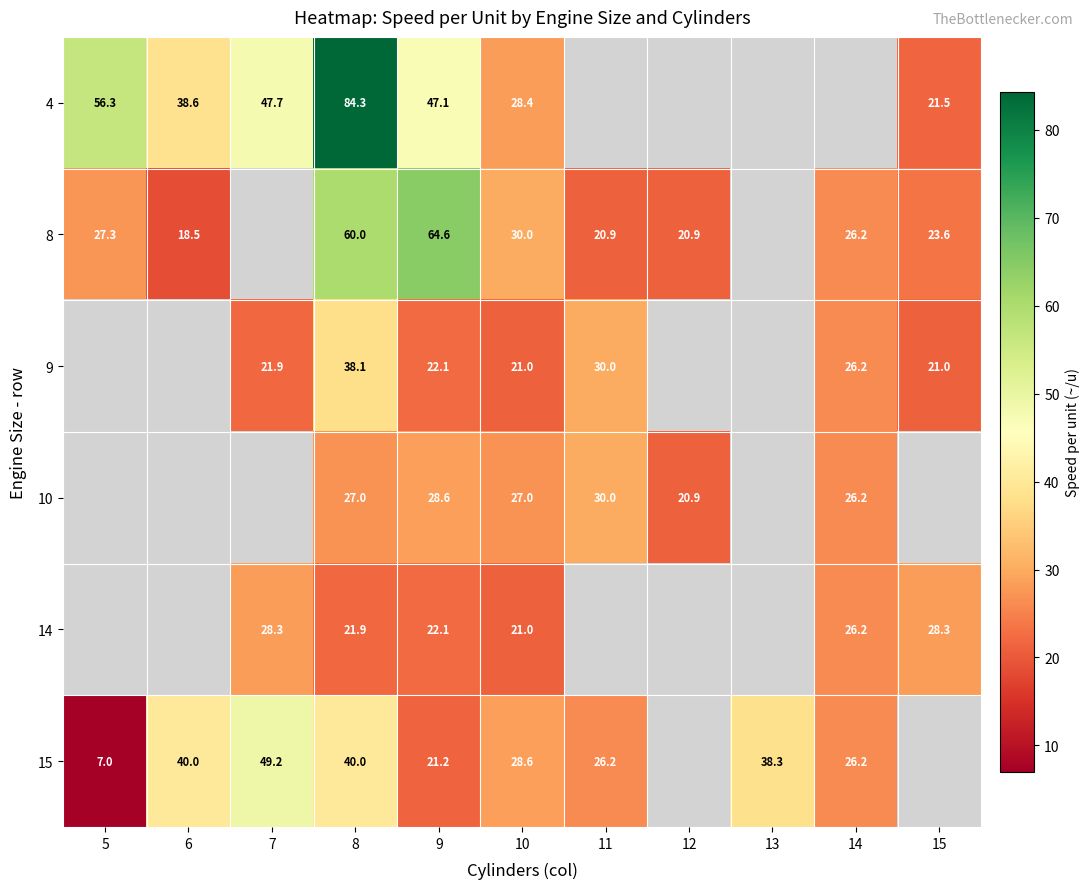

What is the sum of the 4 values at 8 and 6?

122.9